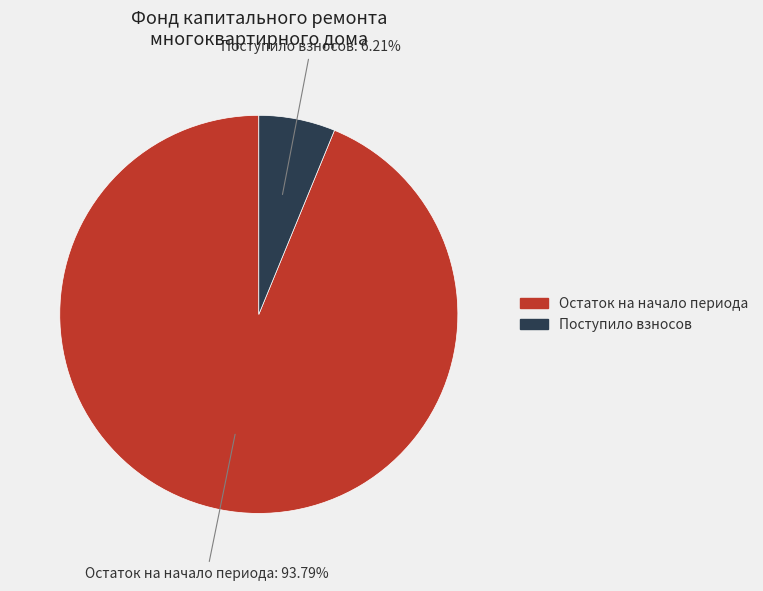

Does any single category account for the majority?

Yes